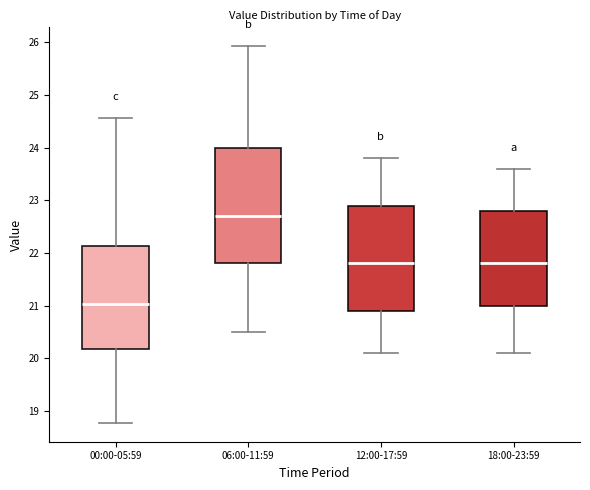

Where does the upper whisker of the box for 18:00-23:59 end on the y-axis? The values are not printed on the chart, so give them approximately, as read against the axis.

23.6